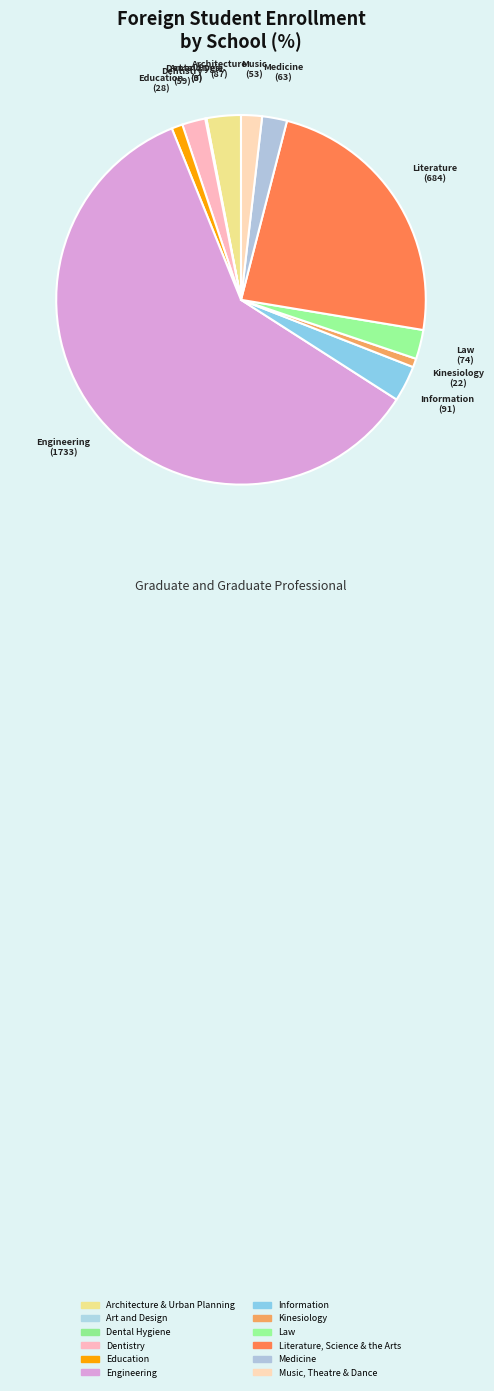

Combined, what portion of the pie is Art and Design and Law?

2.7%